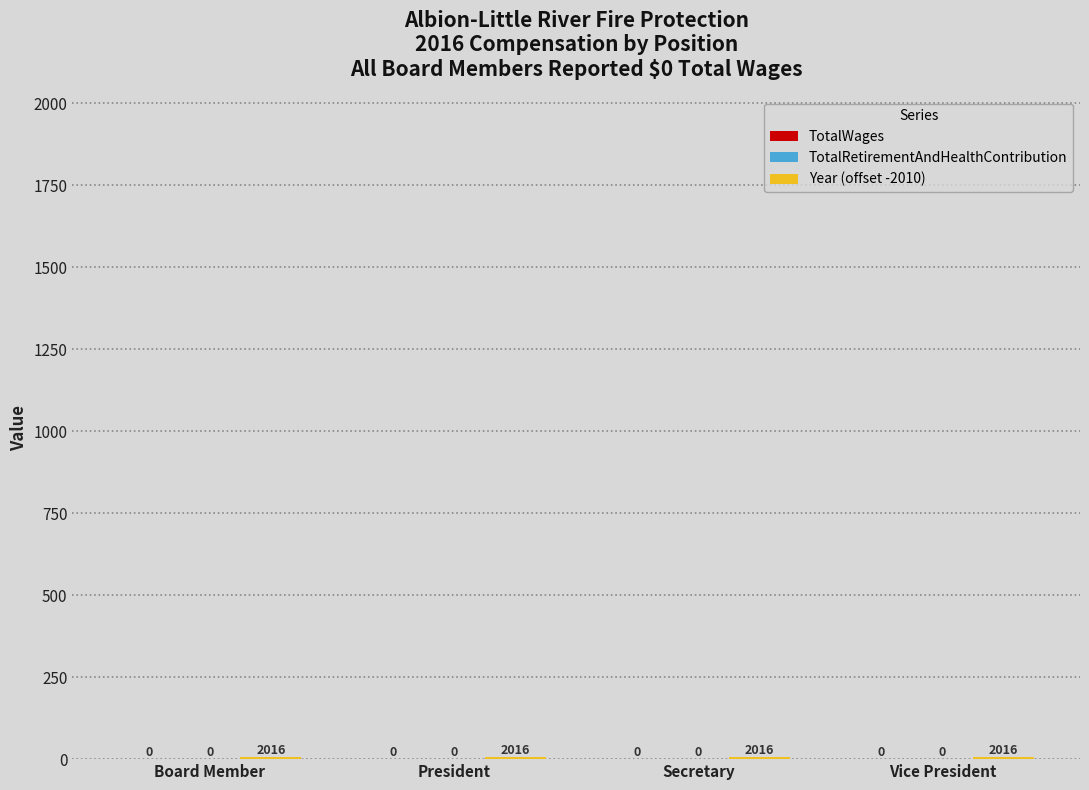

At which category is the sum across all series the highest?

Board Member